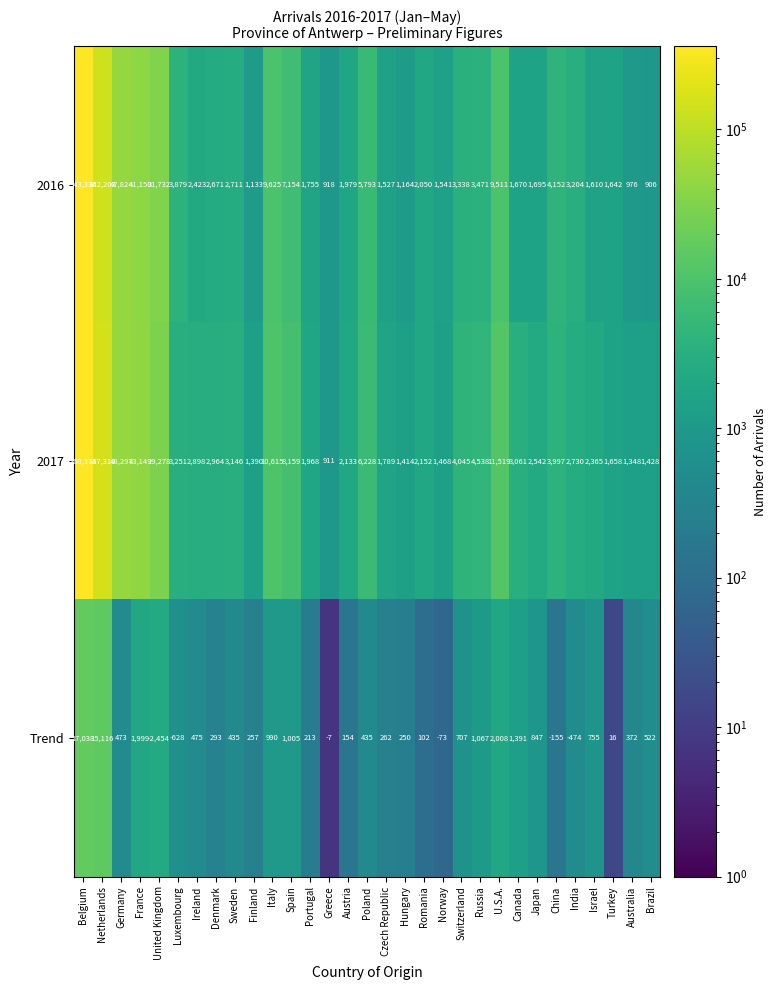

Is it true that 2016 equals 1670 at Canada?

True